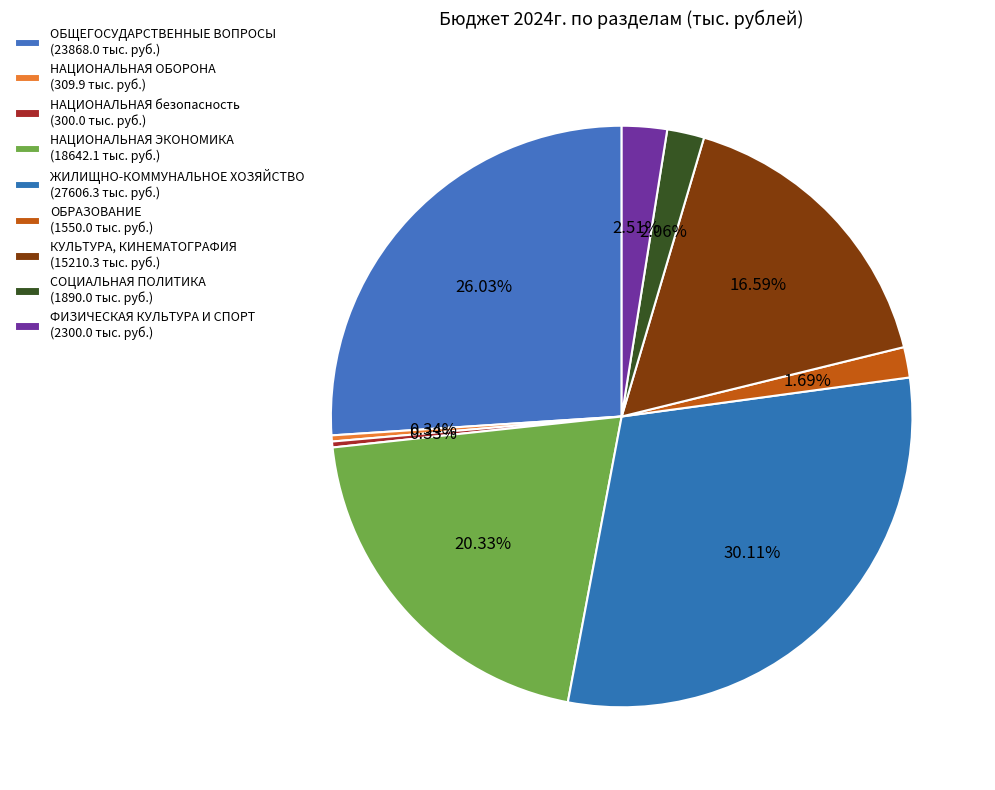

How many slices are in this pie chart?

9